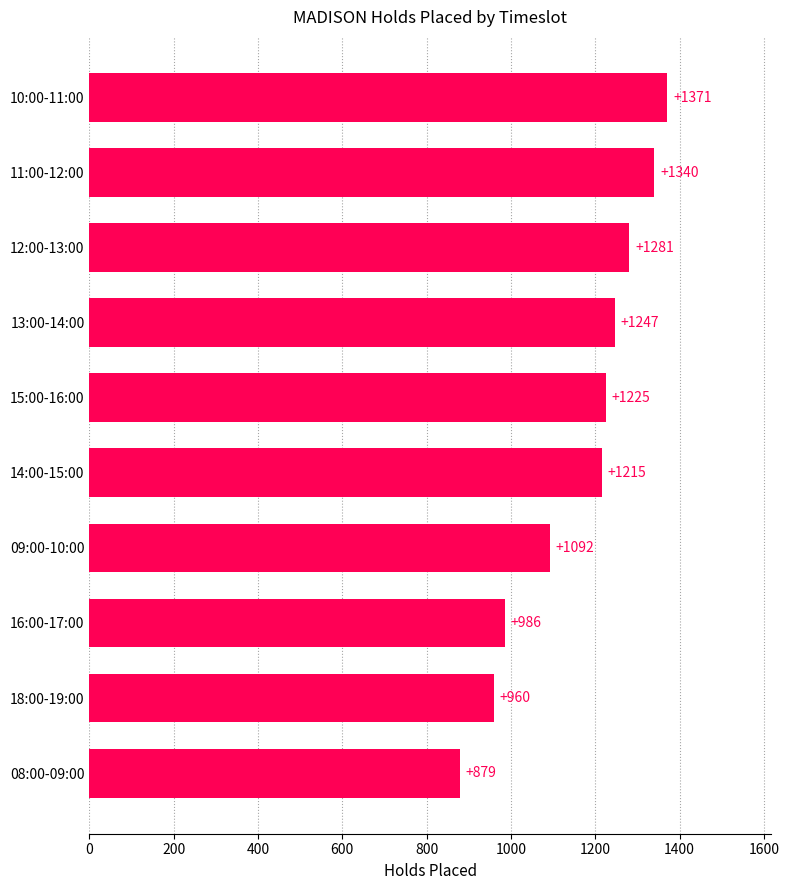

What is the difference between the maximum and minimum values?

492